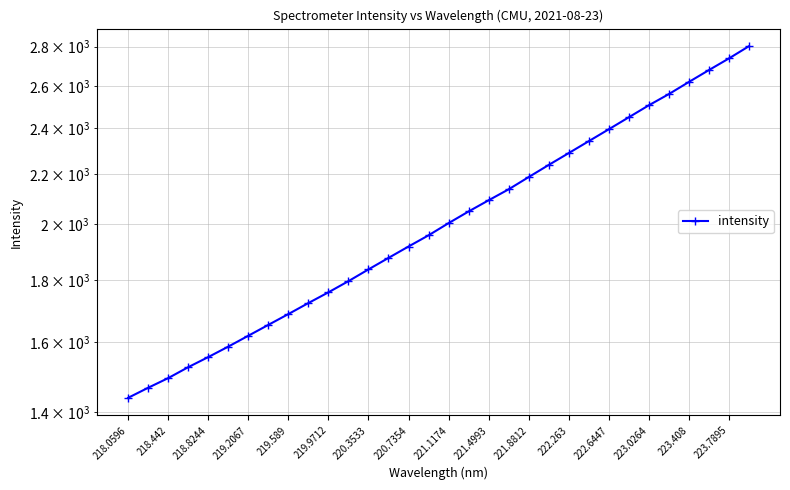

True or false: there are more than 1 points higher than both neighbors.

False